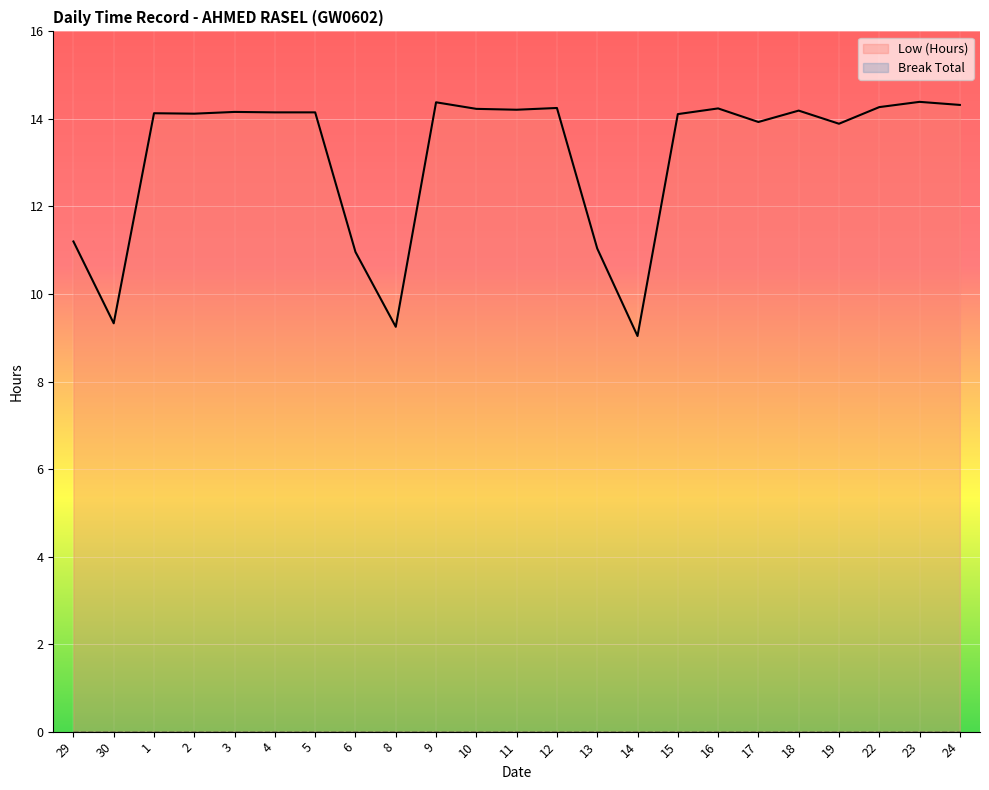

Where does the data first go above 14?

1